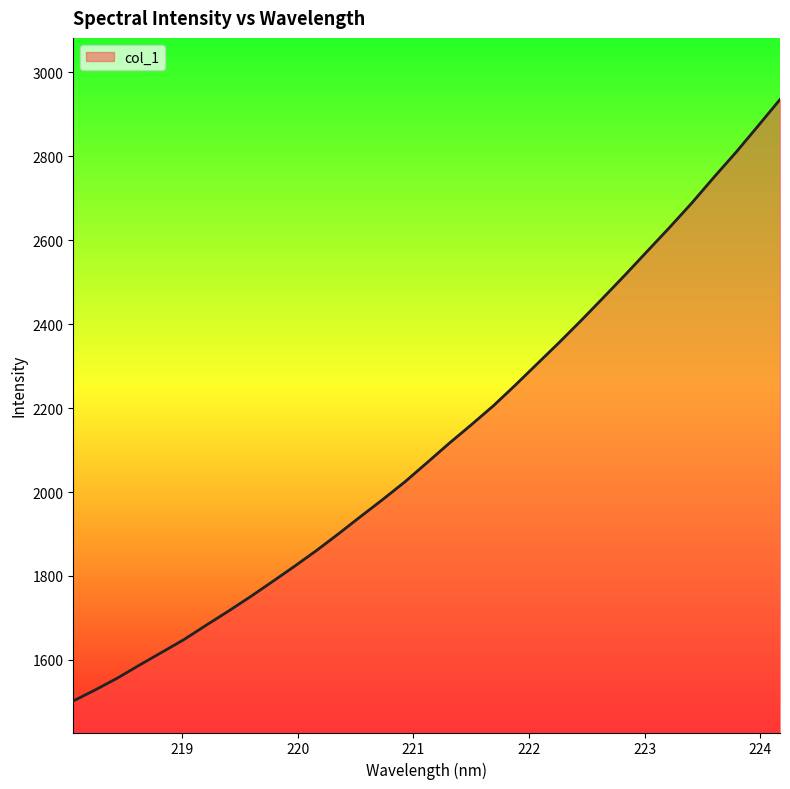

What is the smallest value displayed?

1502.2